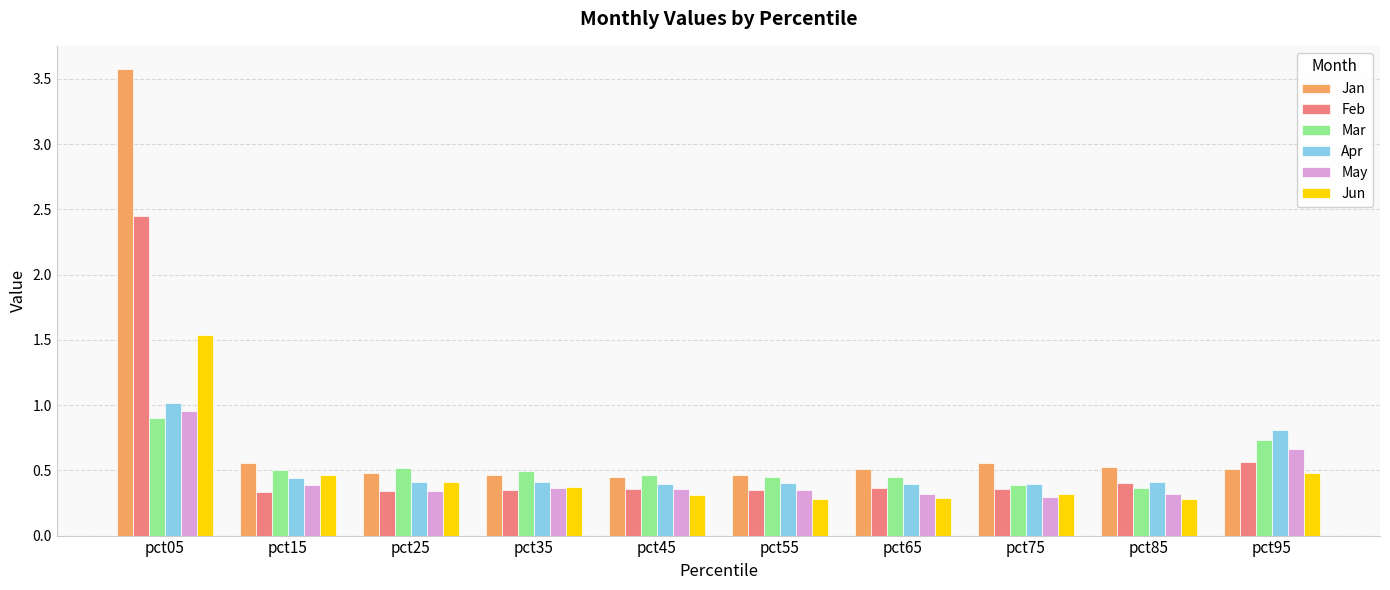

What is the sum of all May values?

4.4